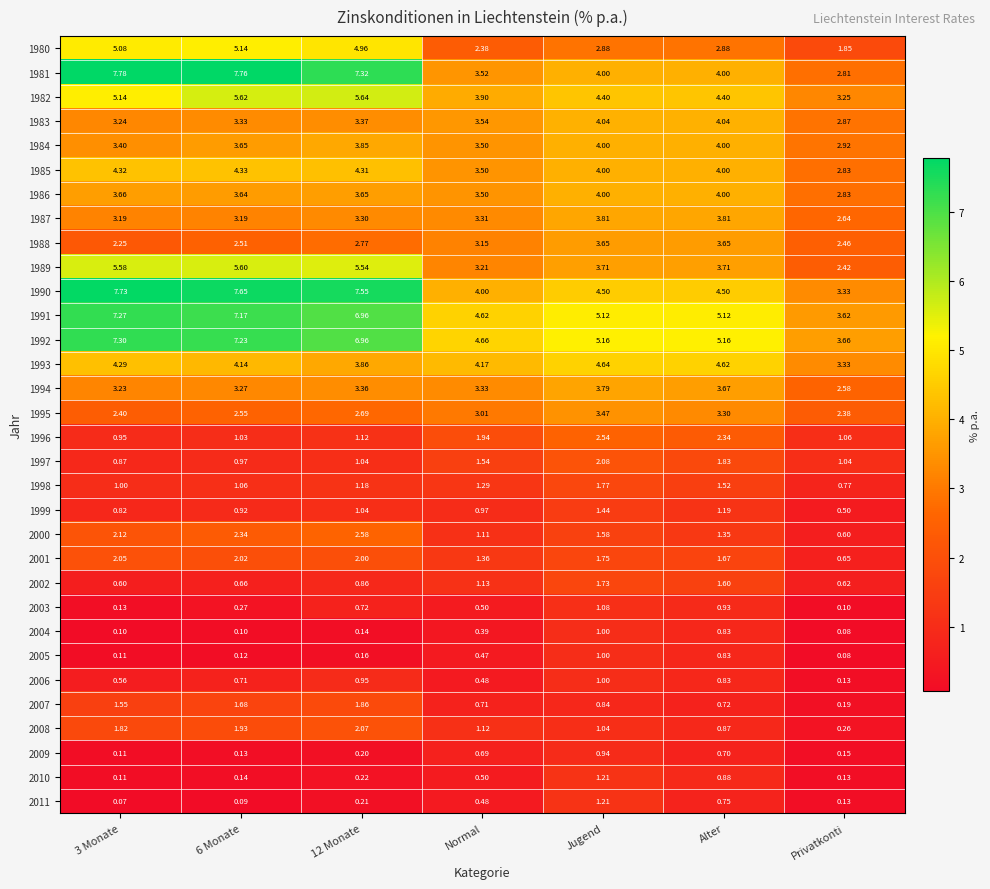

Where is 2002 nearest to the value 1?

Normal